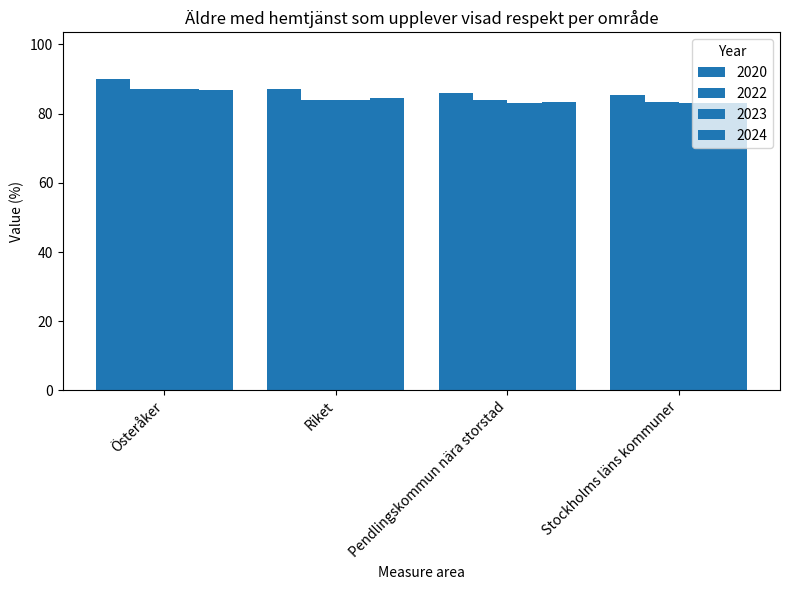

How many groups of bars are there?

4